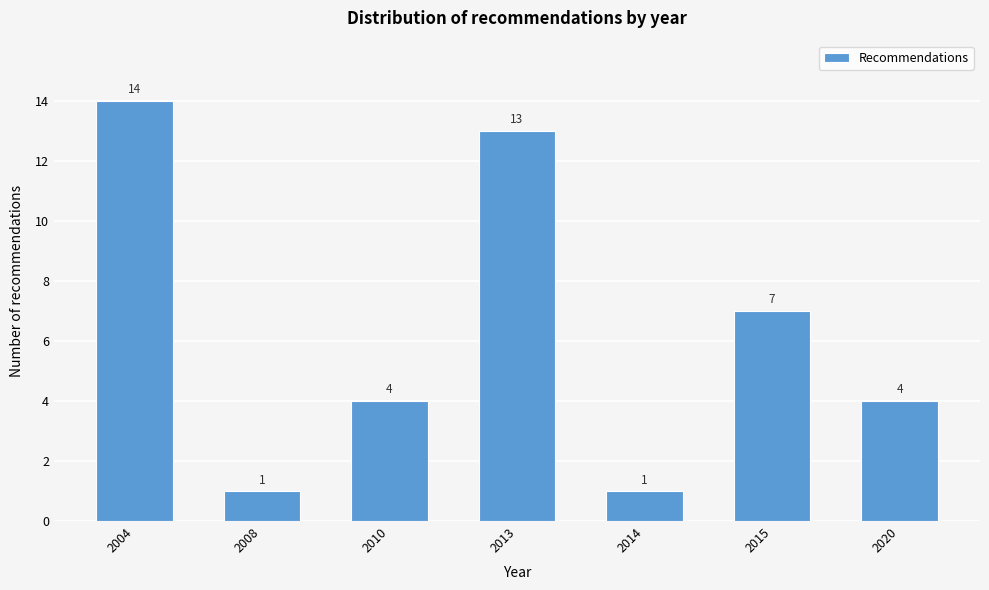

Reading right to left, what are all the values shown in this chart?

2020=4	2015=7	2014=1	2013=13	2010=4	2008=1	2004=14